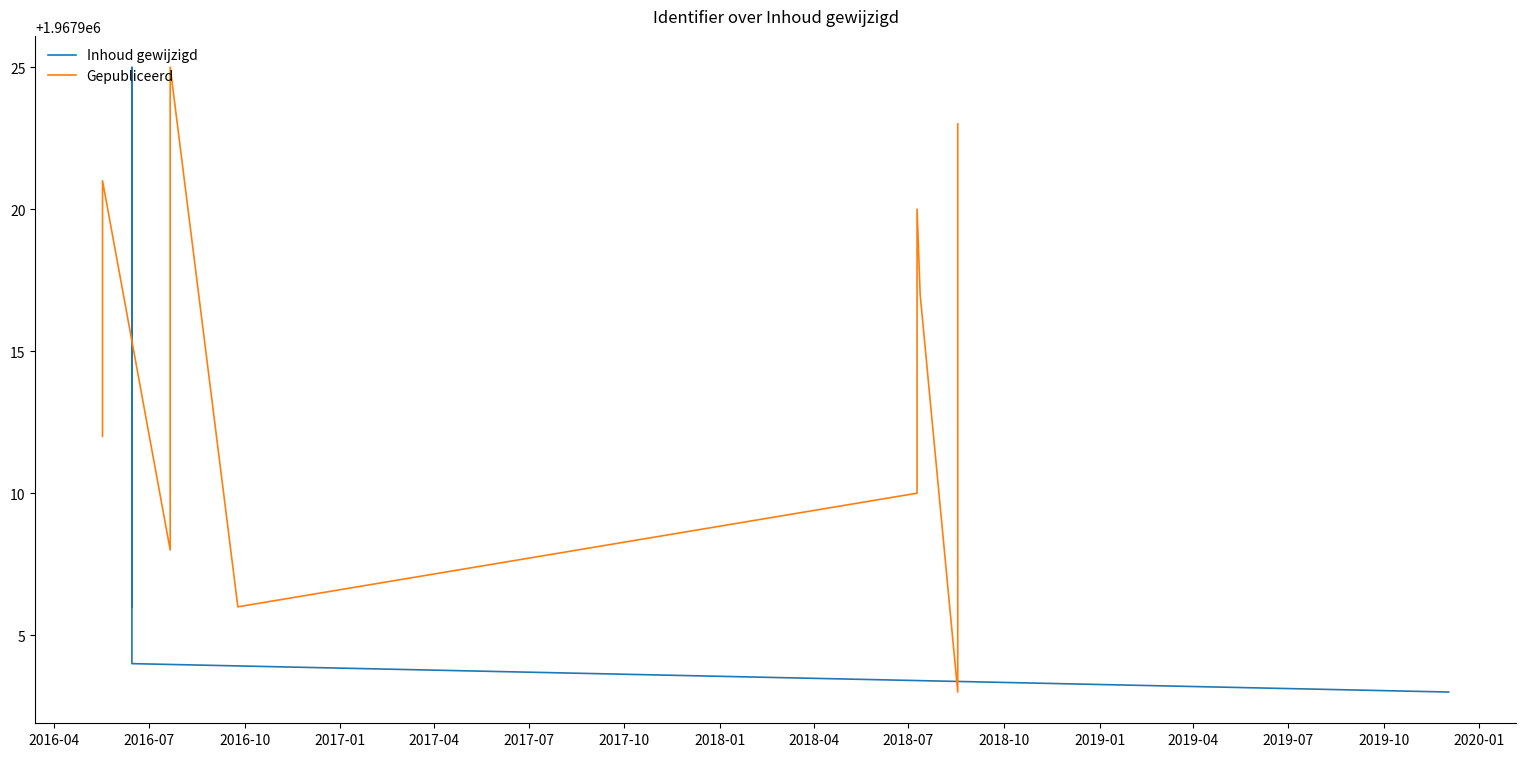

Which series has the largest range (max minus min)?

Inhoud gewijzigd